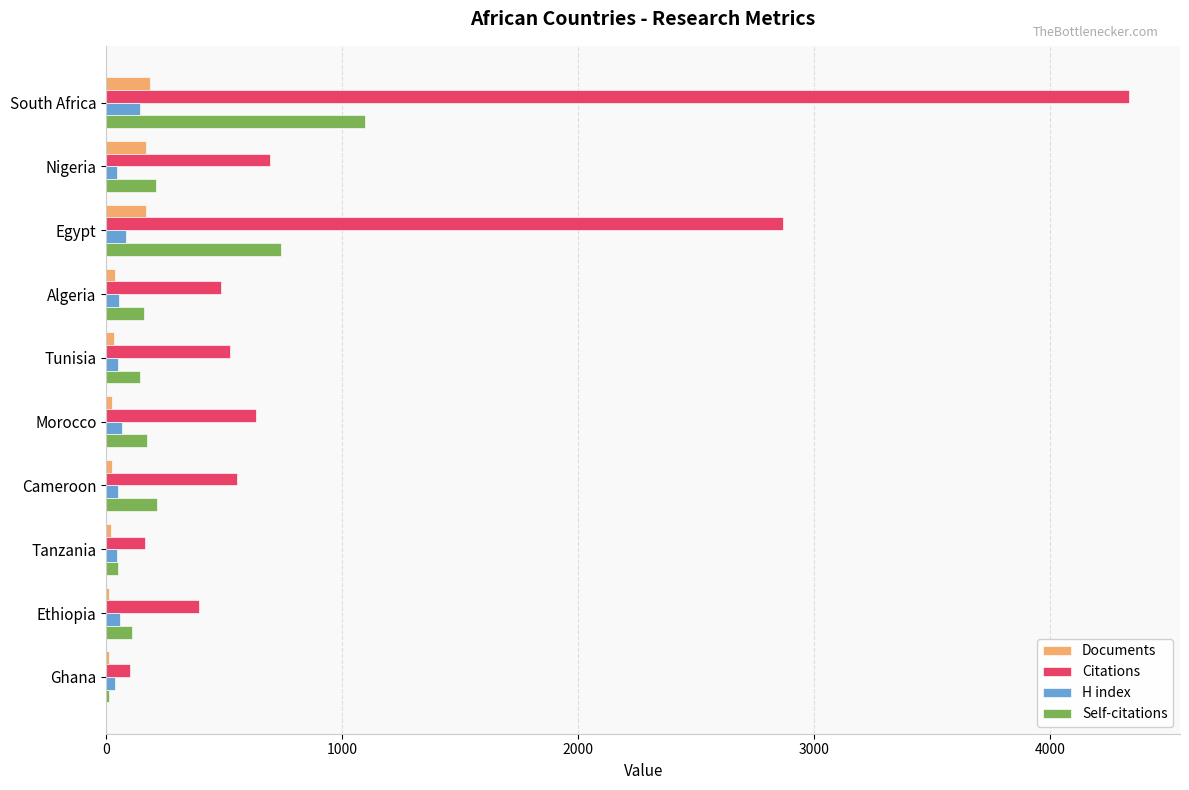

Is it true that Citations equals 6143 at South Africa?

False